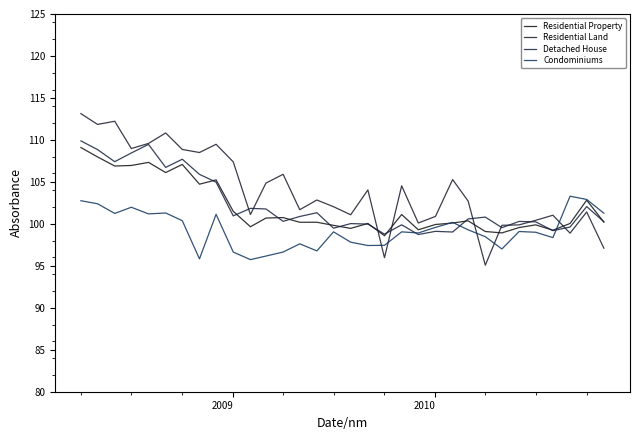

Does the chart display data point markers on the line(s)?

No